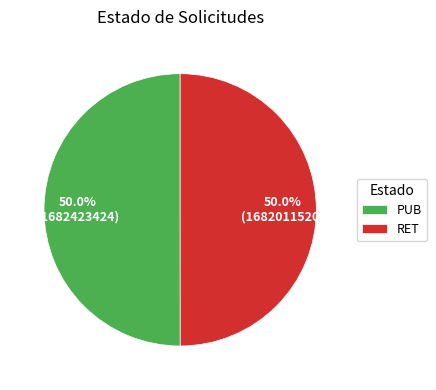

What percentage is the PUB slice, to the nearest percent?

50%